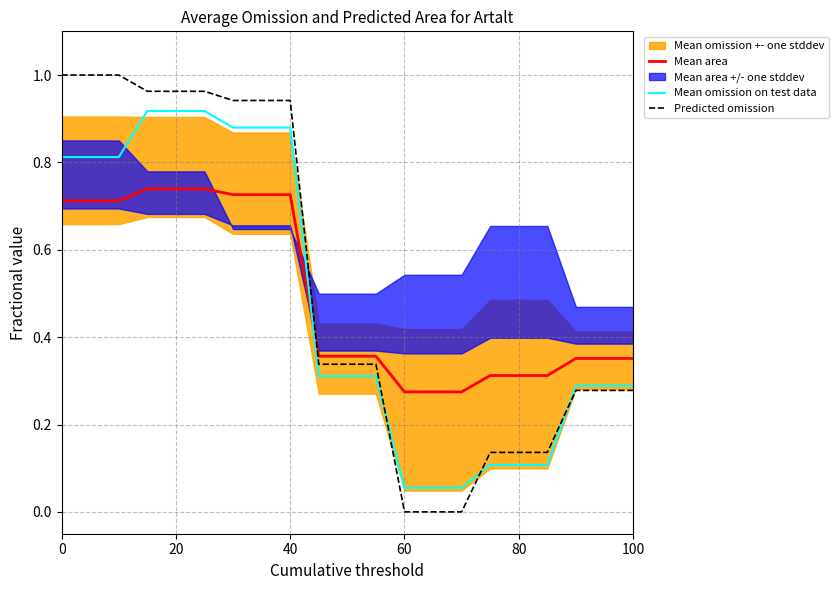

True or false: Mean area has a value of 0.1 at 80.

False